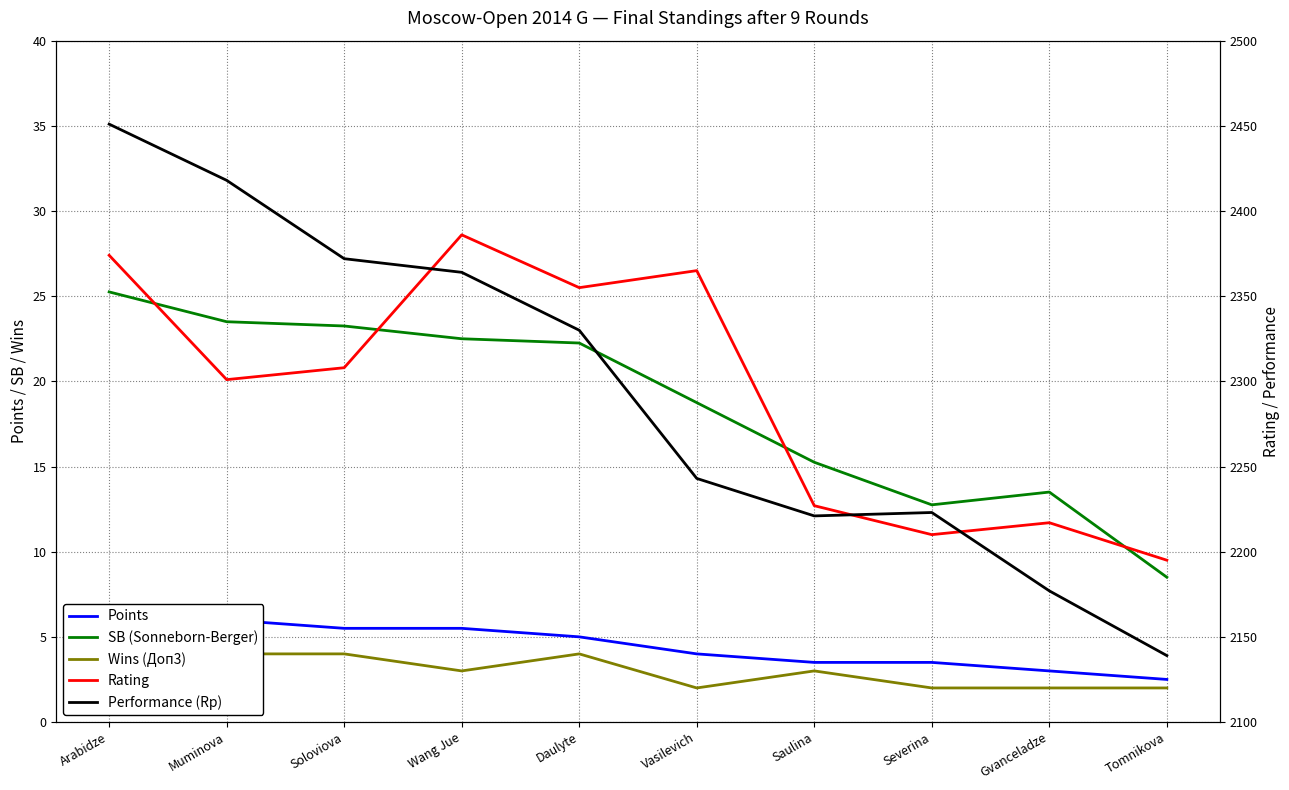

Is it true that Wins (Доп3) equals 4.1 at Wang Jue?

False